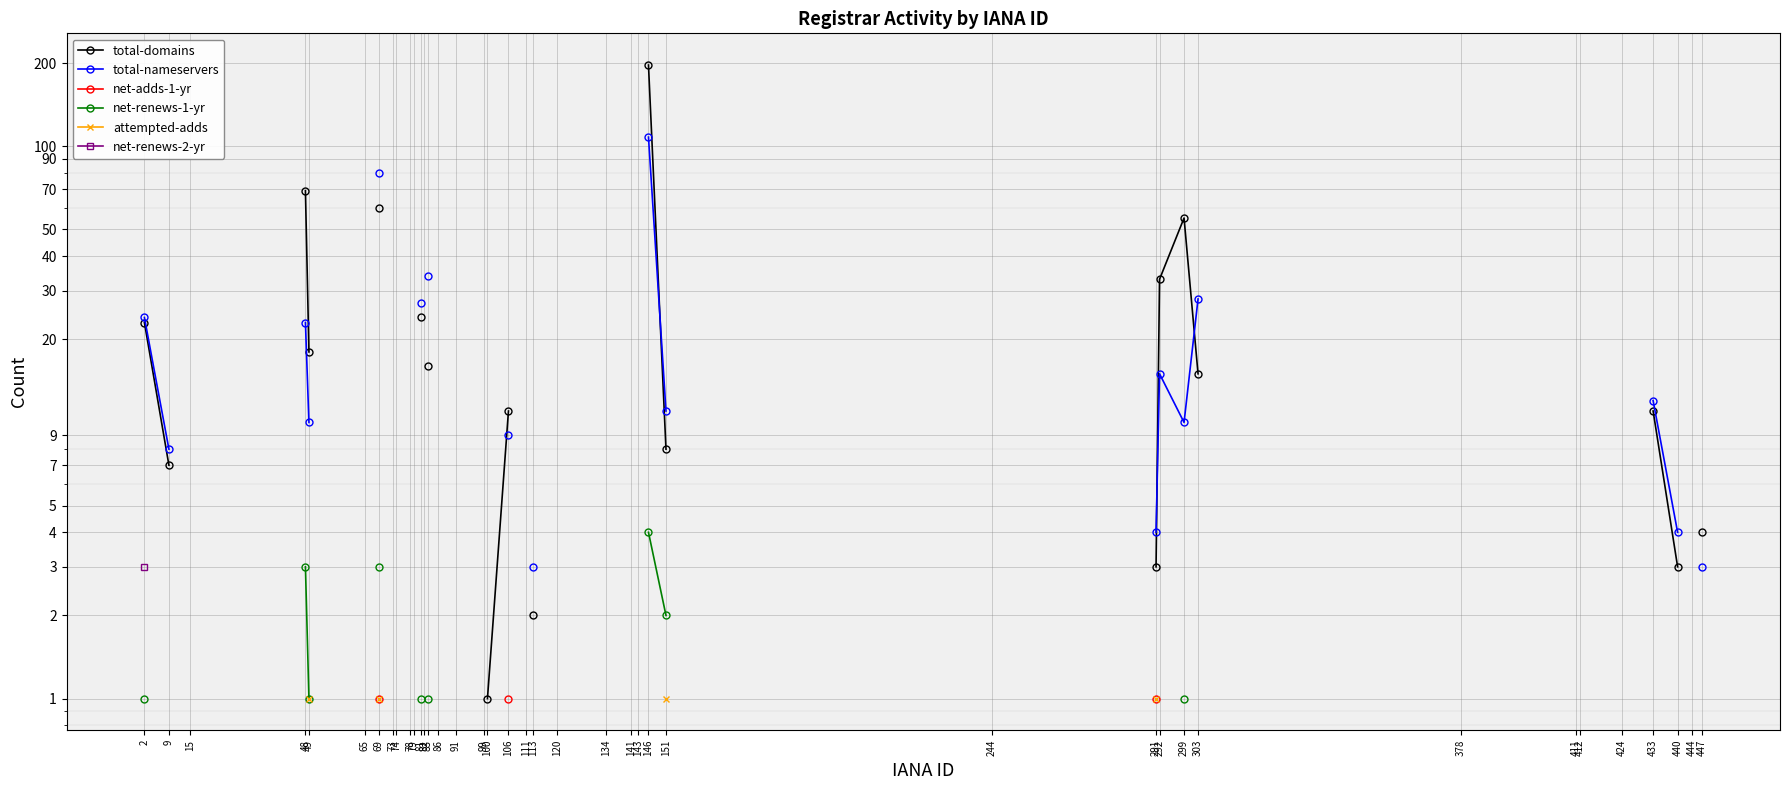

True or false: net-renews-2-yr has more than 2 interior local peaks.

False